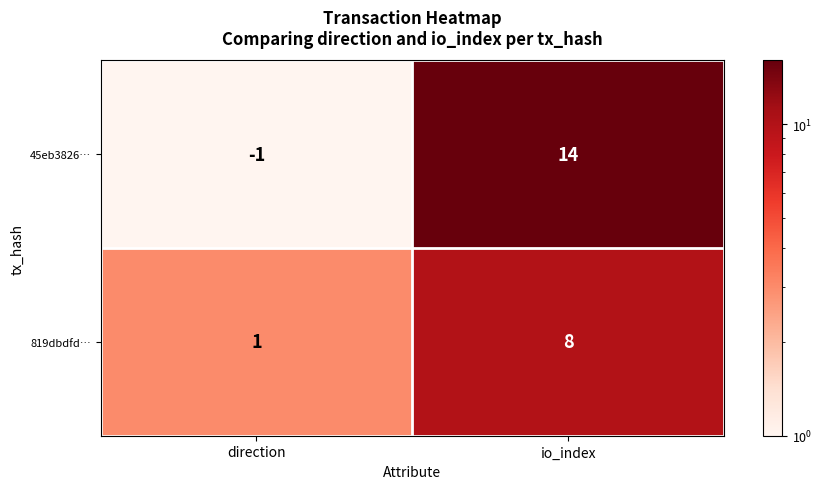

Reading left to right, transcribe all the data shown in this chart.

45eb3826…: direction=-1	io_index=14
819dbdfd…: direction=1	io_index=8